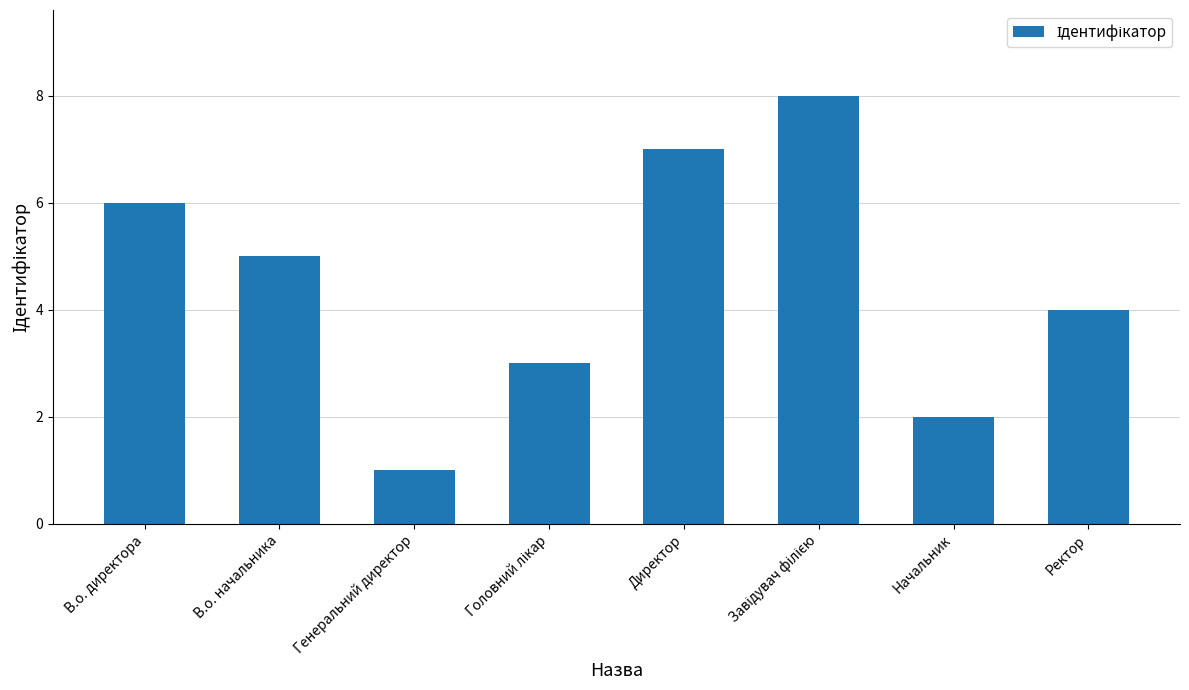

What is the approximate value at Ректор?

4